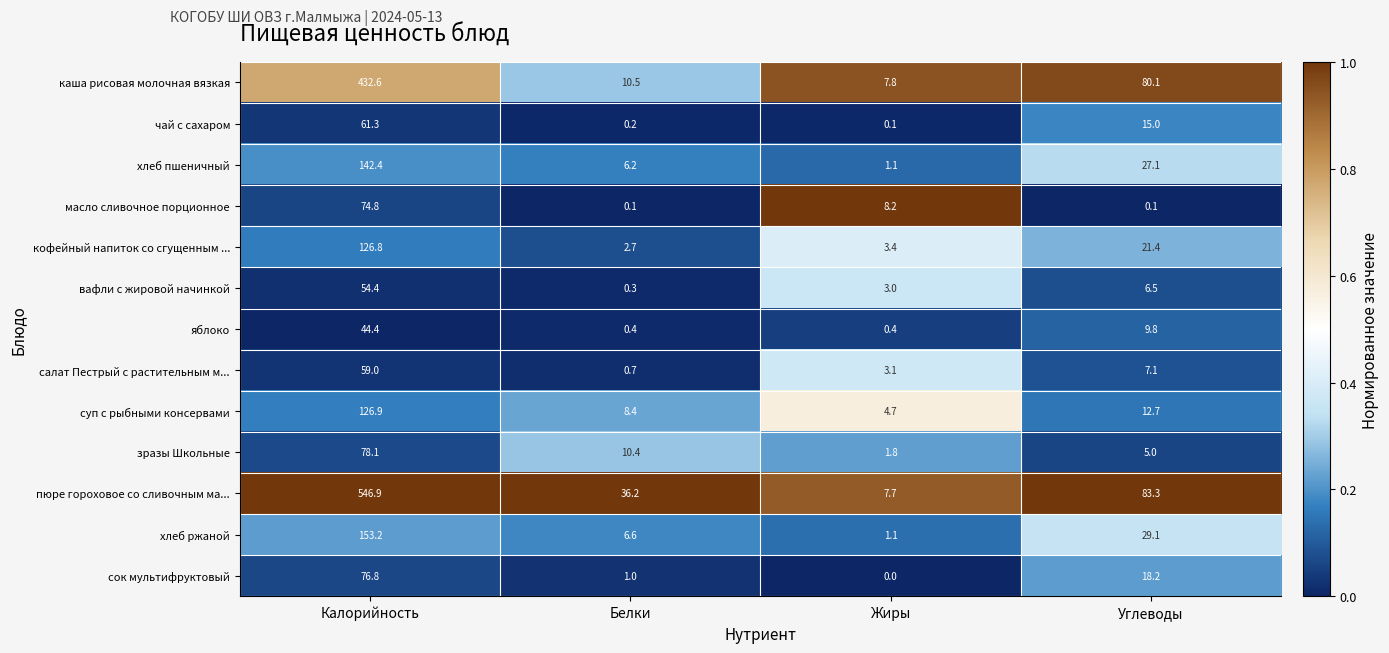

At which label does каша рисовая молочная вязкая first exceed 80?

Калорийность